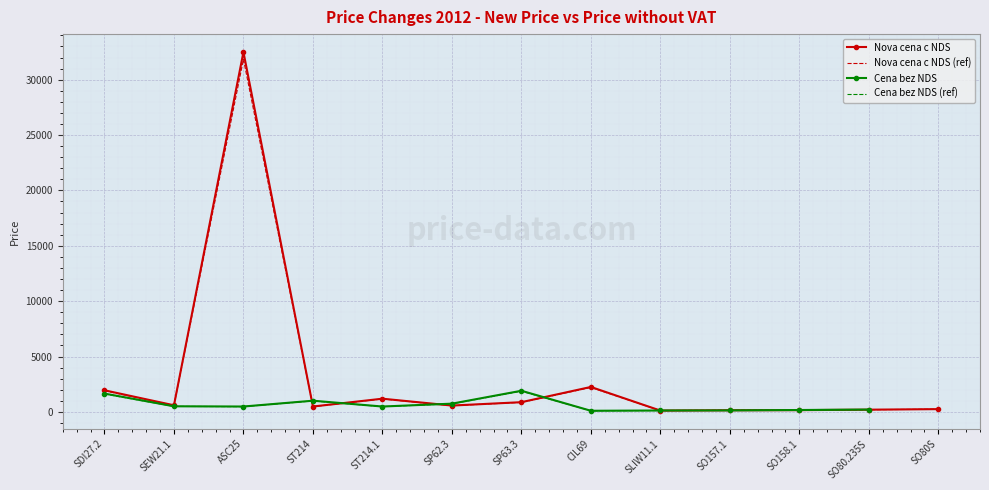

Is the value of Nova cena c NDS at ASC25 greater than the value of Nova cena c NDS (ref) at SO80.235S?

Yes